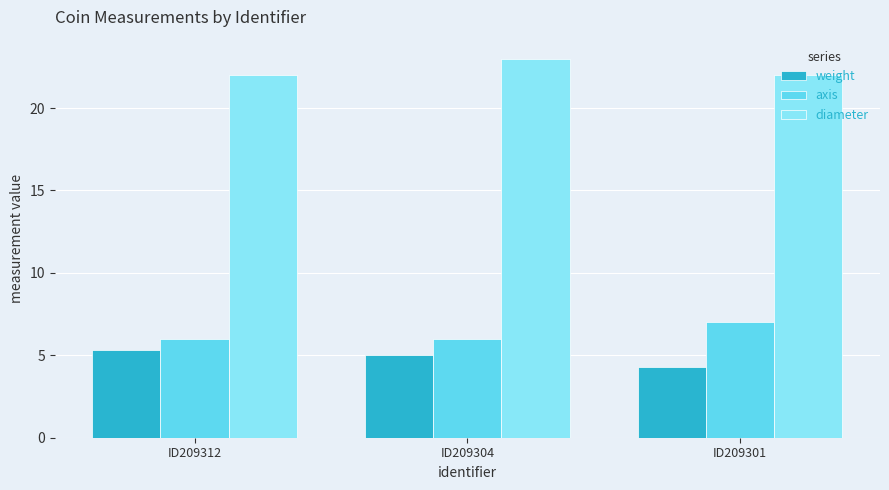

Which category has the highest value across all series?

ID209304